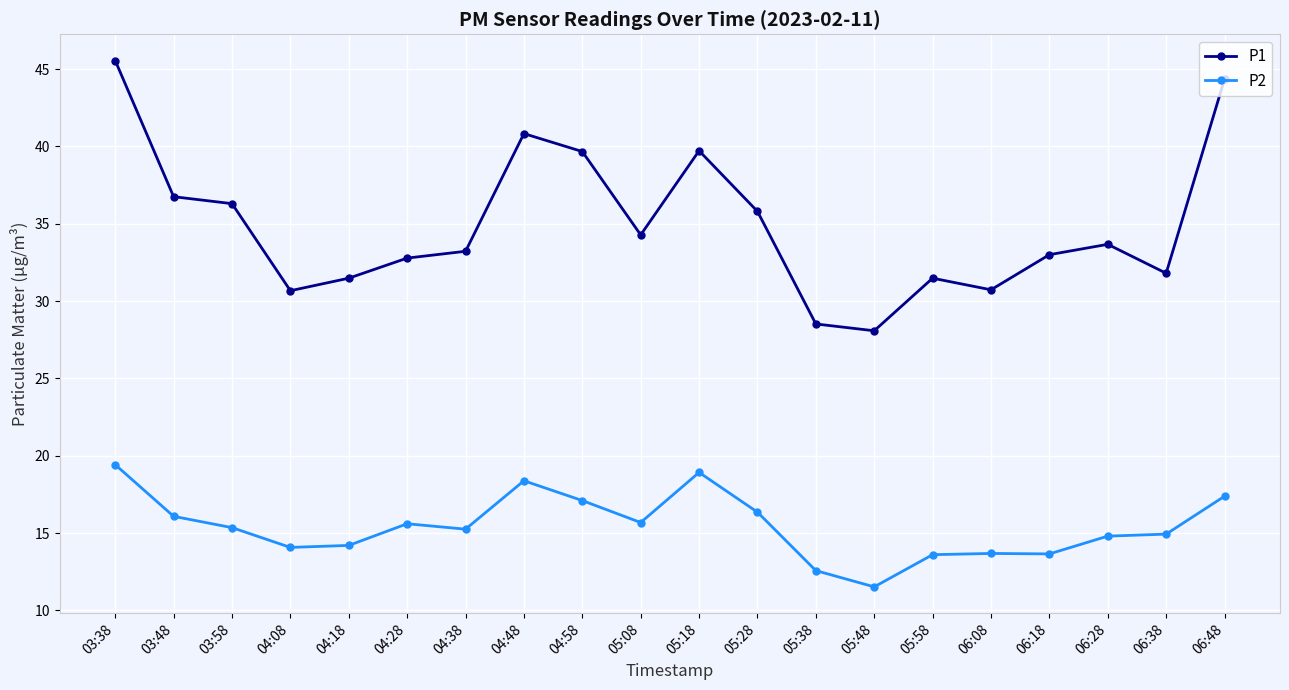

True or false: P2 and P1 intersect in this chart.

False